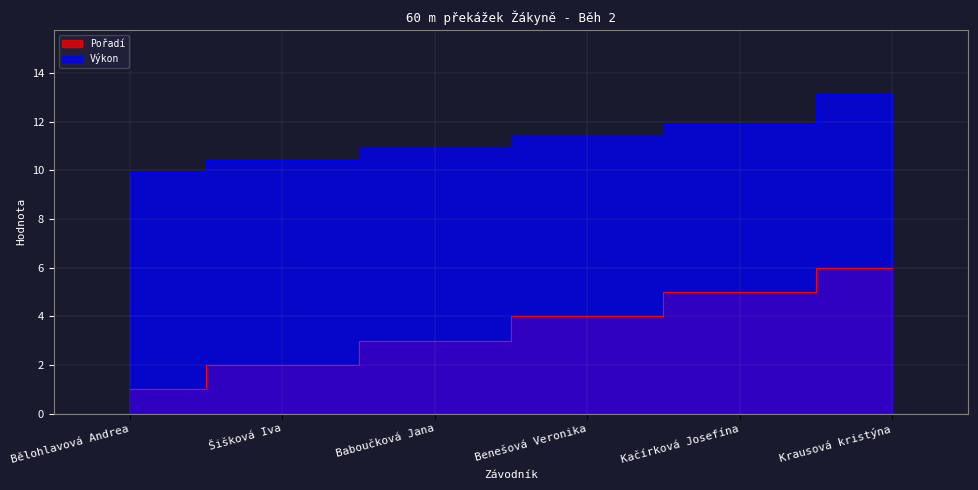

Reading right to left, what are all the values shown in this chart?

Pořadí: 6.0	5.0	4.0	3.0	2.0	1.0
Výkon: 13.2	11.9	11.5	11.0	10.4	9.9